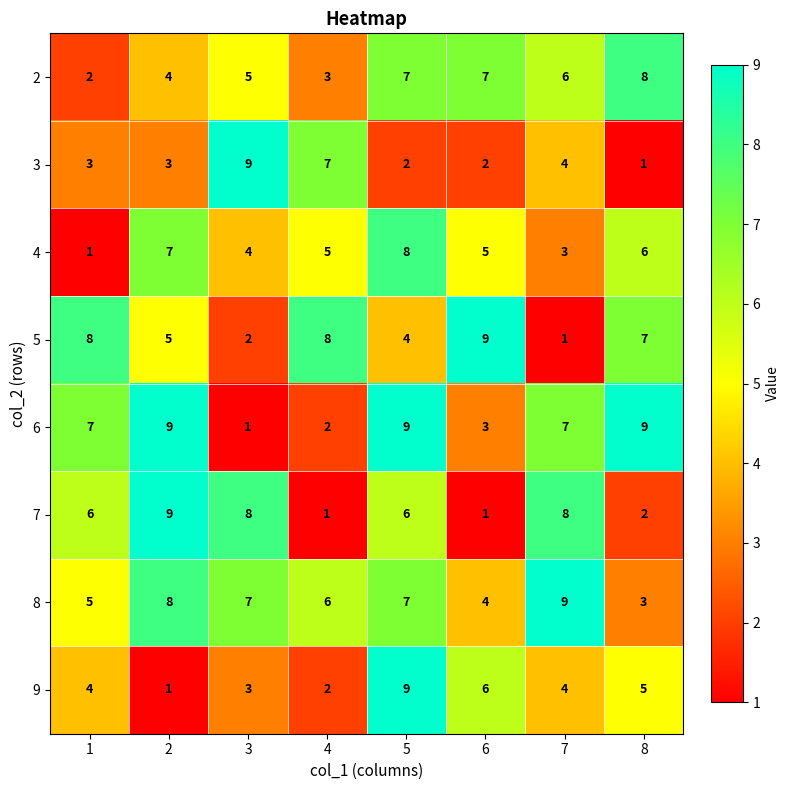

What is the greatest value displayed?

9